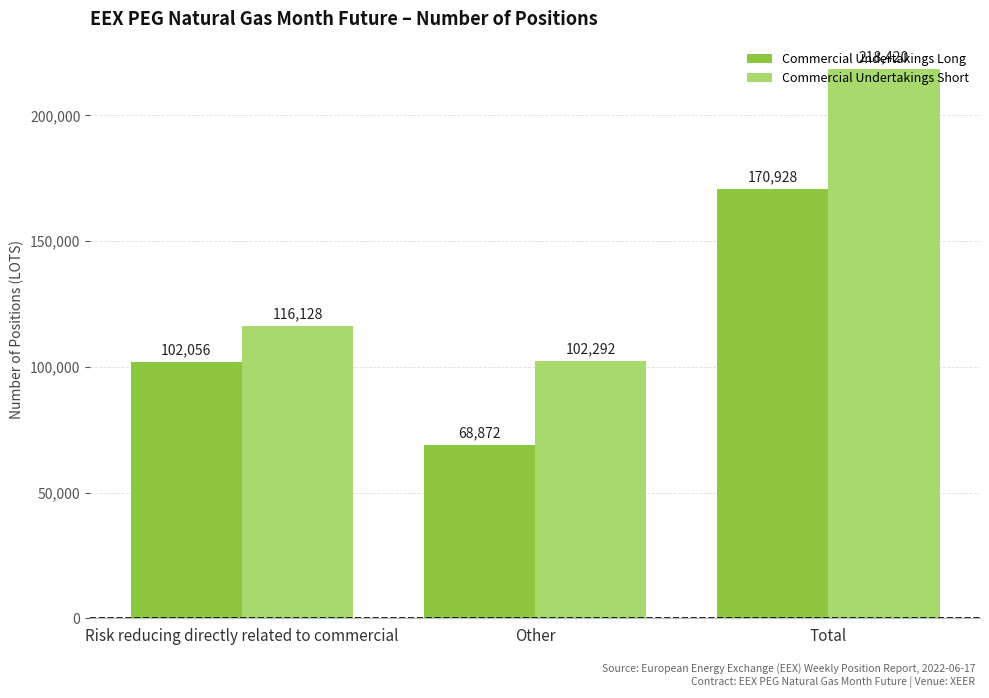

How many data points does each series have?

3